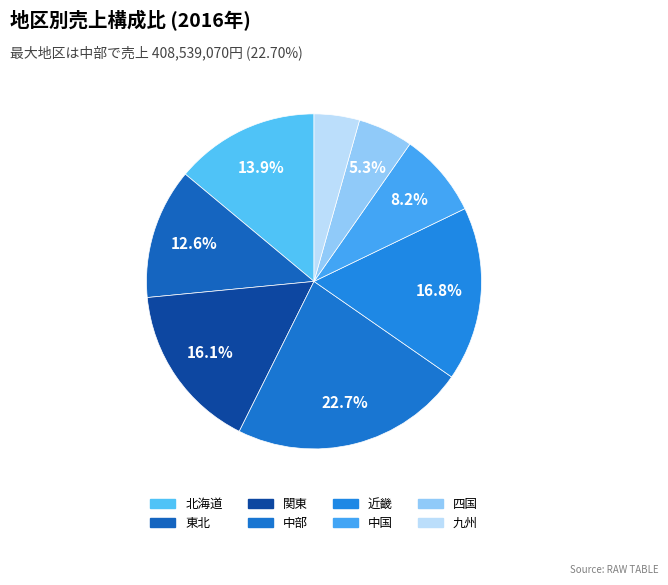

Is 北海道 the majority of the pie?

No